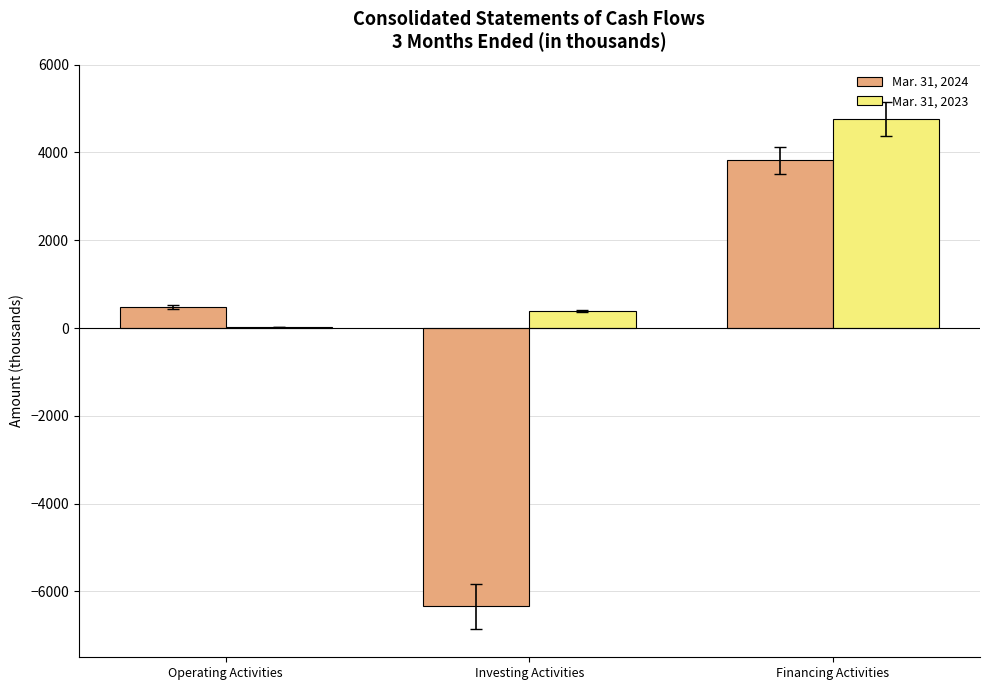

Which series has the widest spread of values?

Mar. 31, 2024